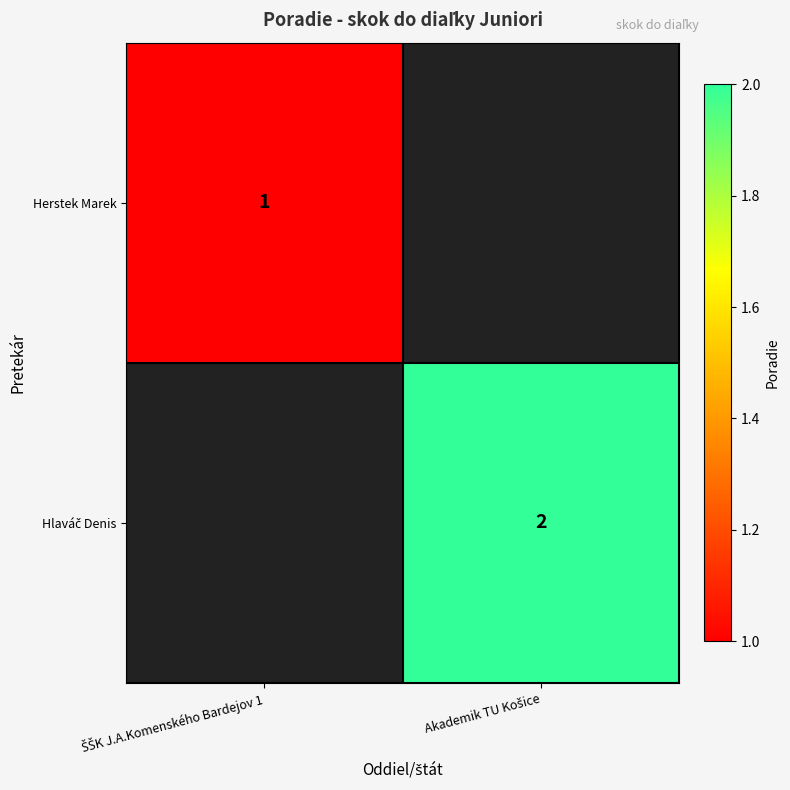

What is the maximum value shown in the chart?

2.0